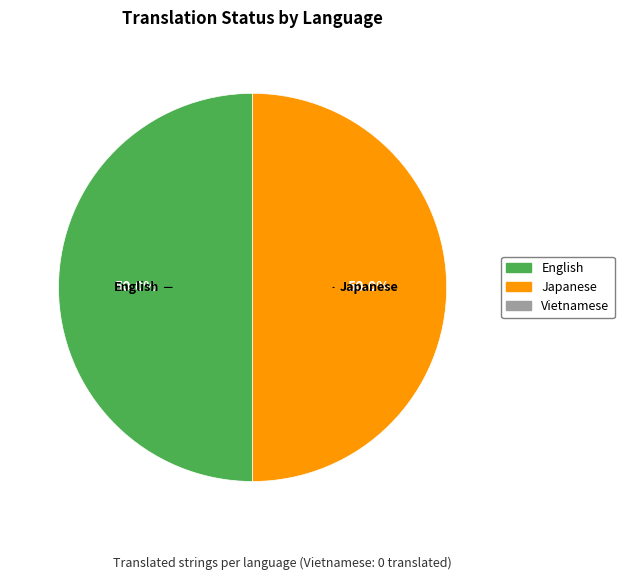

Is there a majority slice in this chart?

No